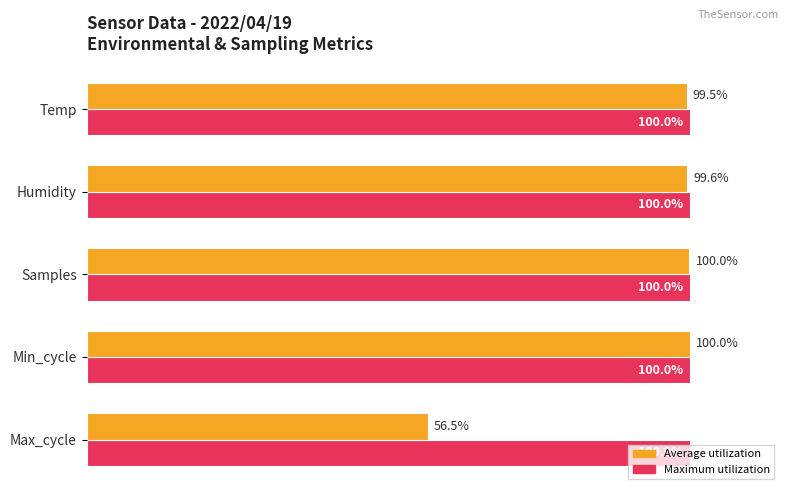

Between Temp and Samples, which series saw the biggest shift?

Average utilization